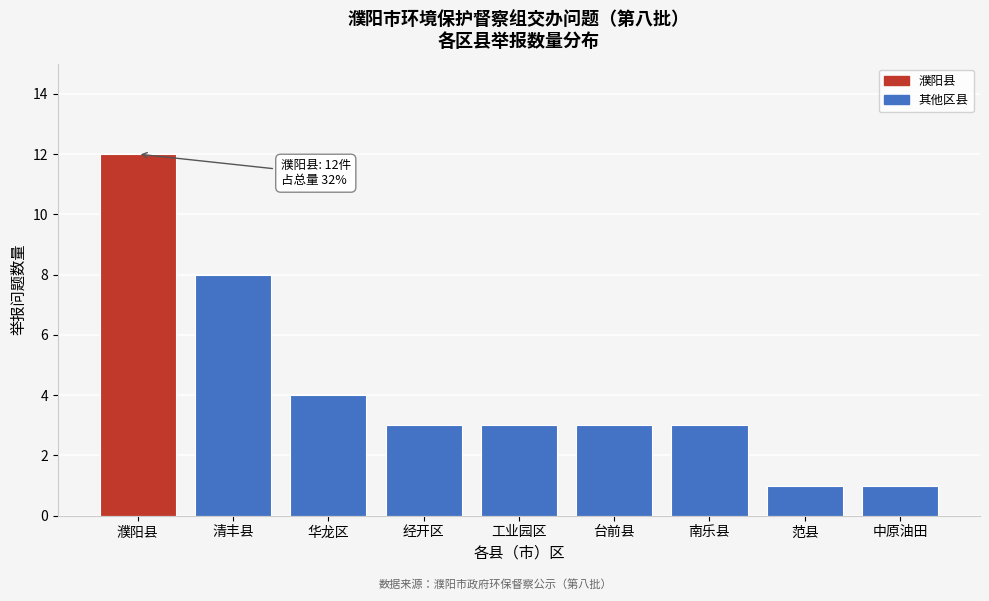

Reading right to left, extract all data points from this chart.

中原油田=1	范县=1	南乐县=3	台前县=3	工业园区=3	经开区=3	华龙区=4	清丰县=8	濮阳县=12